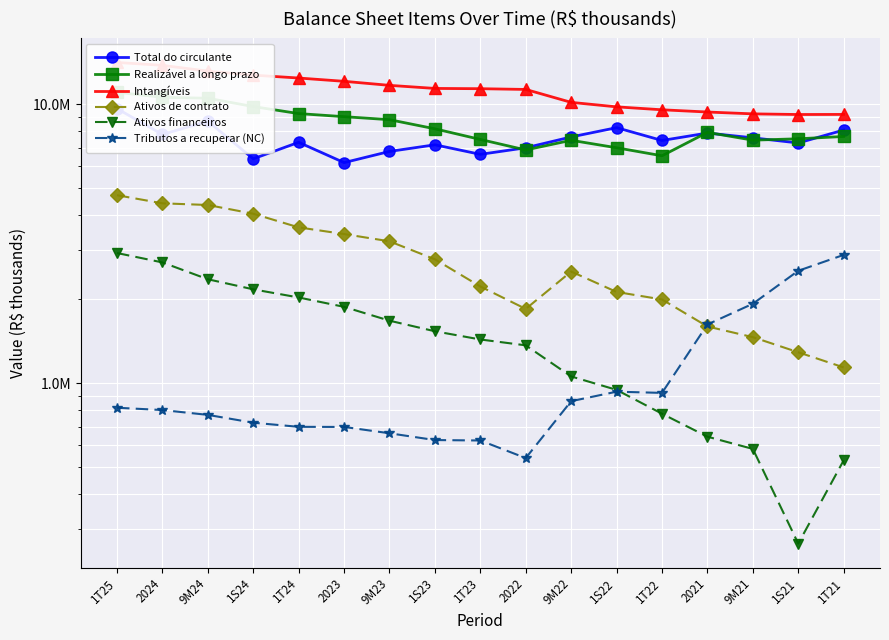

List the labels in order of Total do circulante value, smallest first.

2023, 1S24, 1T23, 9M23, 2022, 1S23, 1S21, 1T24, 1T22, 9M21, 9M22, 2024, 2021, 1T21, 1S22, 9M24, 1T25